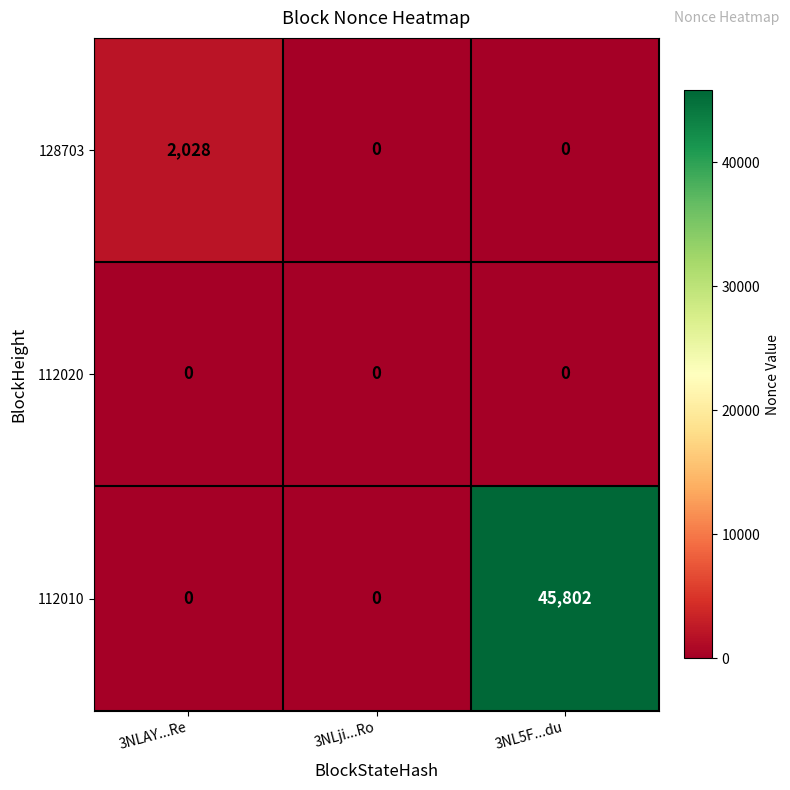

What is the sum of all 128703 values?

2028